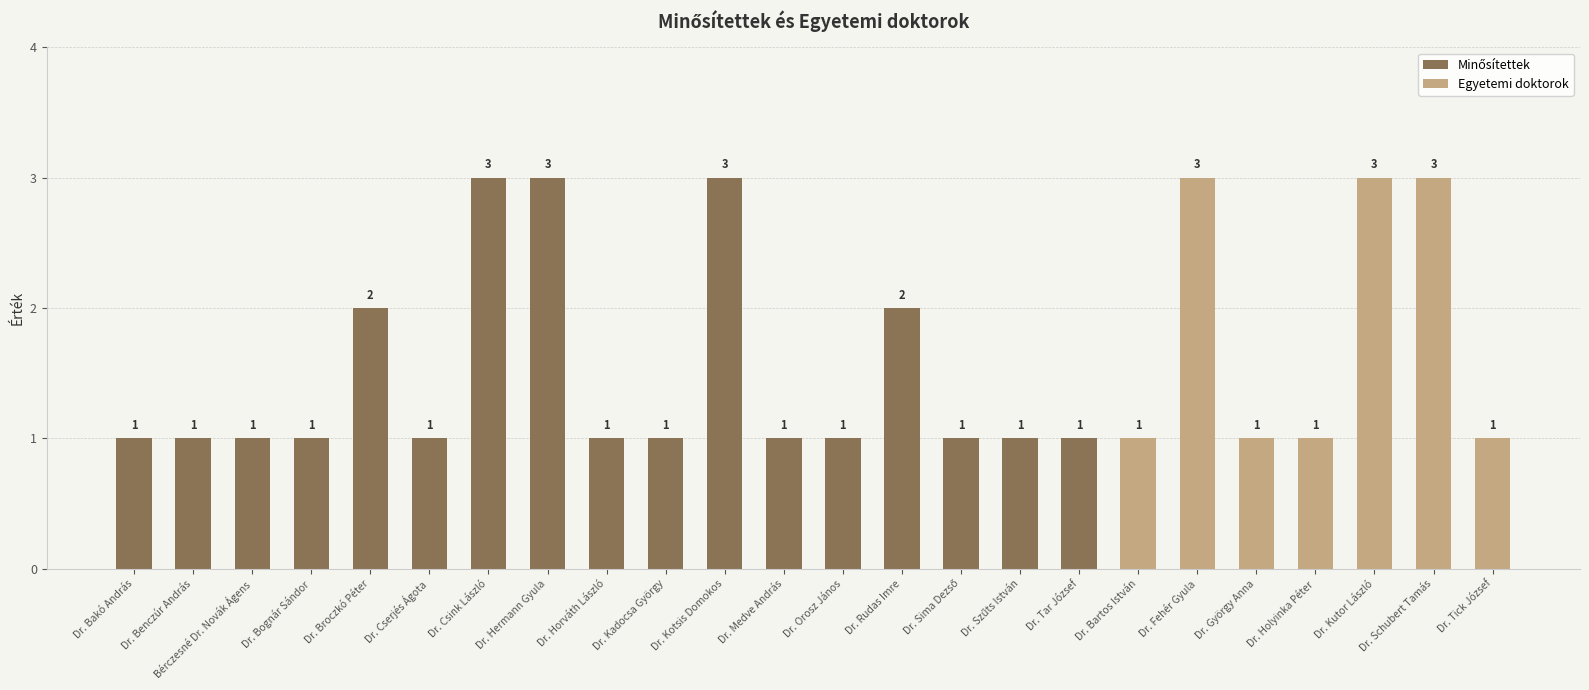

List the labels in order of value, smallest first.

Dr. Bakó András, Dr. Benczúr András, Bérczesné Dr. Novák Ágens, Dr. Bognár Sándor, Dr. Cserjés Ágota, Dr. Horváth László, Dr. Kadocsa György, Dr. Medve András, Dr. Orosz János, Dr. Sima Dezső, Dr. Szűts István, Dr. Tar József, Dr. Bartos István, Dr. György Anna, Dr. Holyinka Péter, Dr. Tick József, Dr. Broczkó Péter, Dr. Rudas Imre, Dr. Csink László, Dr. Hermann Gyula, Dr. Kotsis Domokos, Dr. Fehér Gyula, Dr. Kutor László, Dr. Schubert Tamás